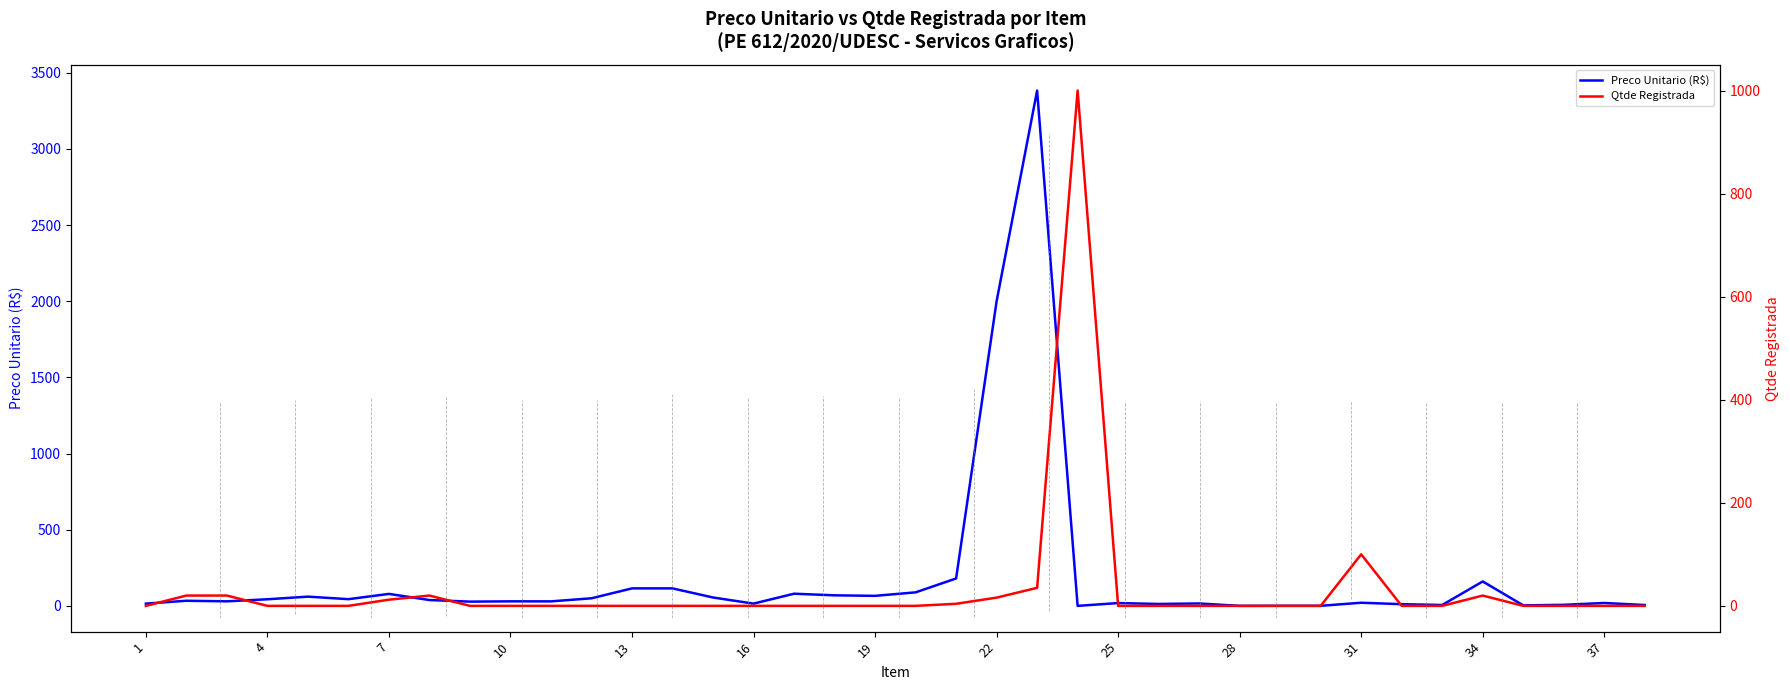

The Preco Unitario (R$) series shows 6.0 at 32. True or false?

True